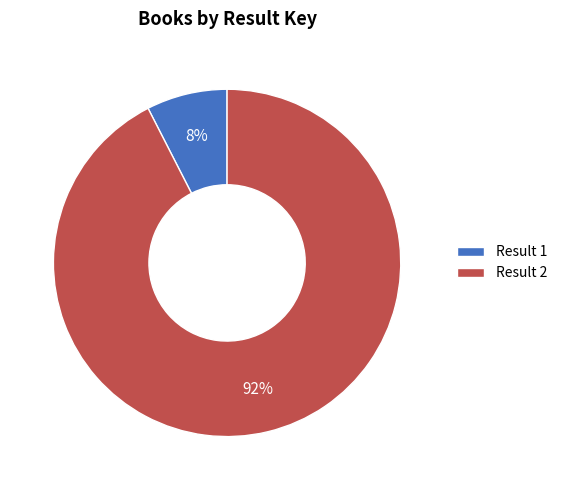

Which slice is the largest?

Result 2